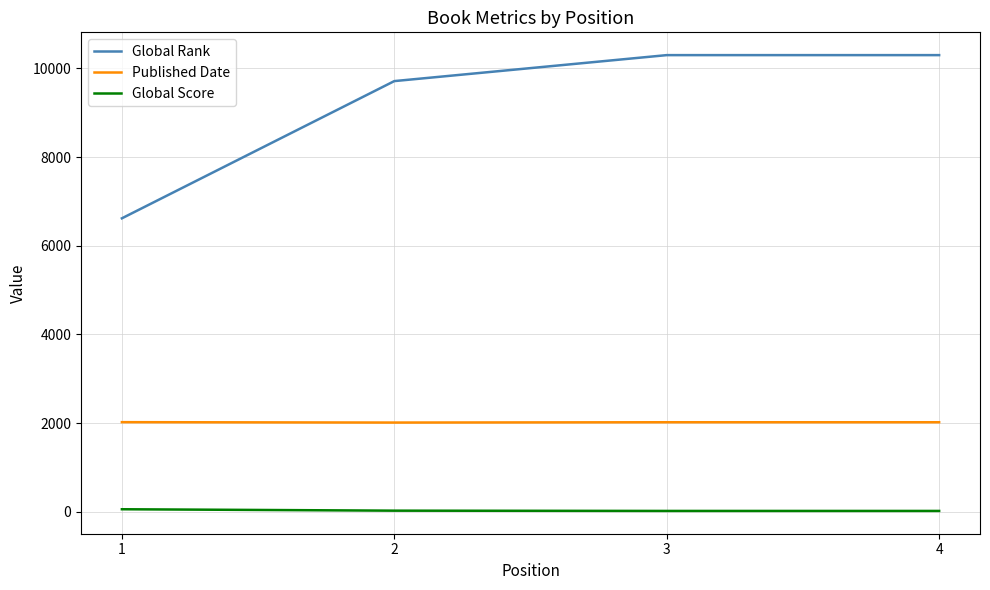

What are all the series names shown in the legend?

Global Rank, Published Date, Global Score